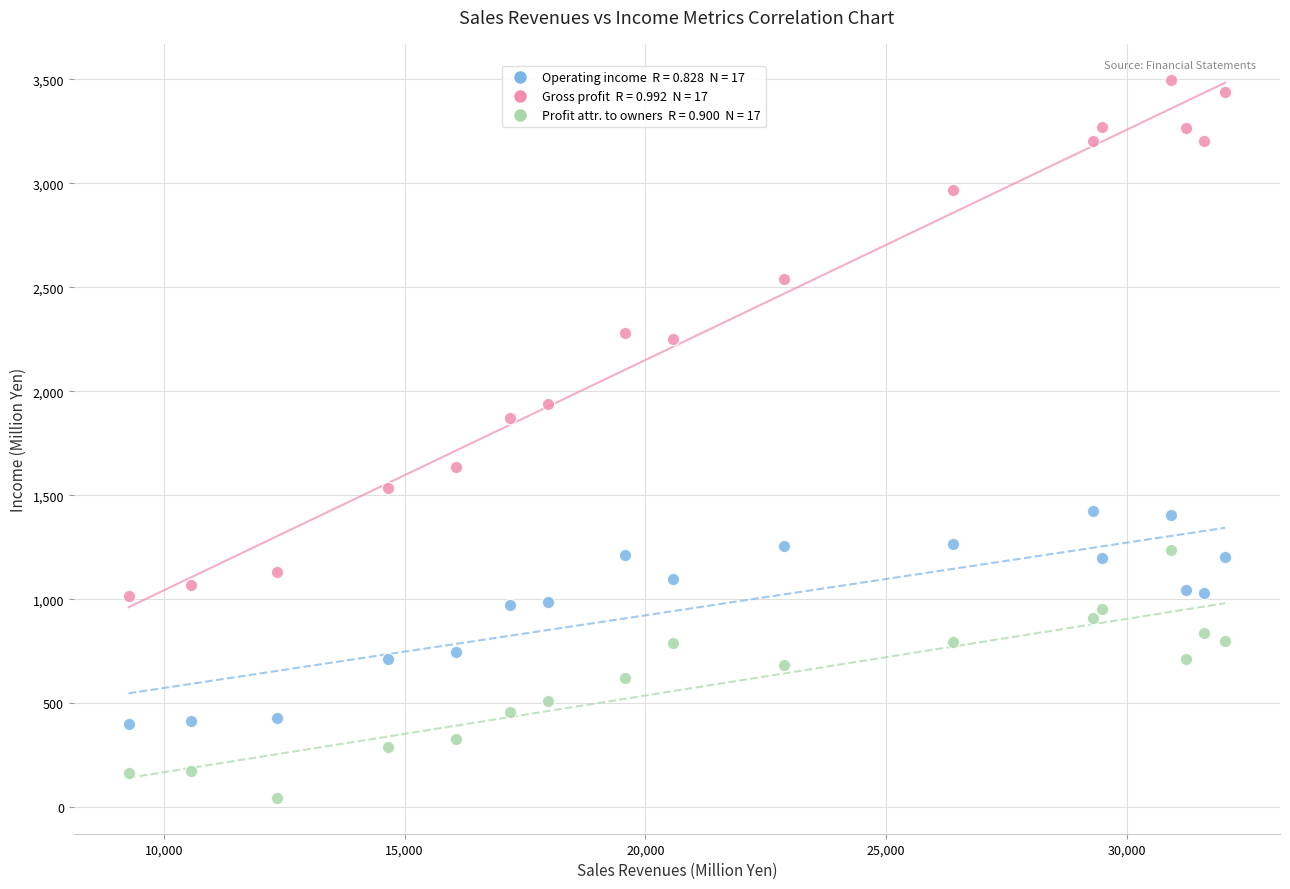

Across all data points, what is the range of Y values (max minus min)?

3452